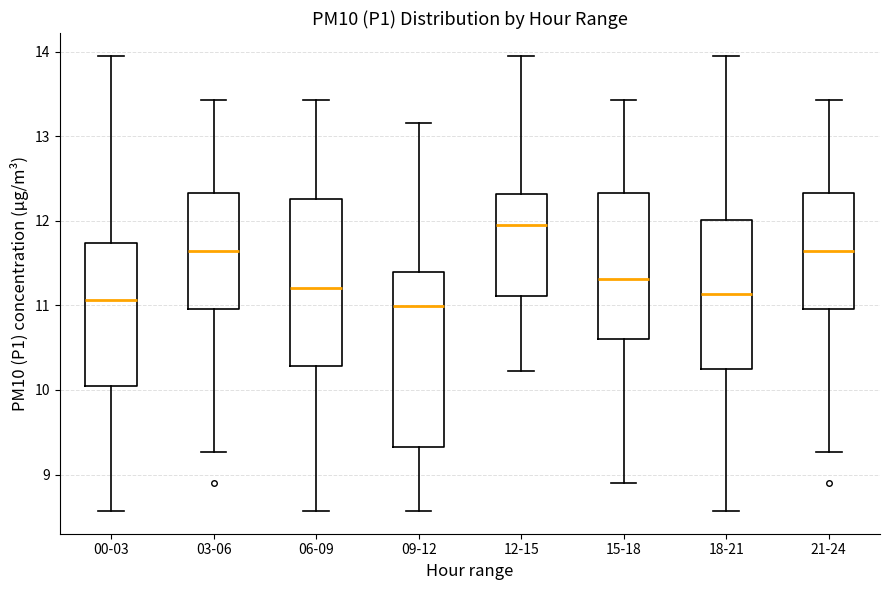

Where is the lower edge of the box for 00-03 on the y-axis? The values are not printed on the chart, so give them approximately, as read against the axis.

10.0